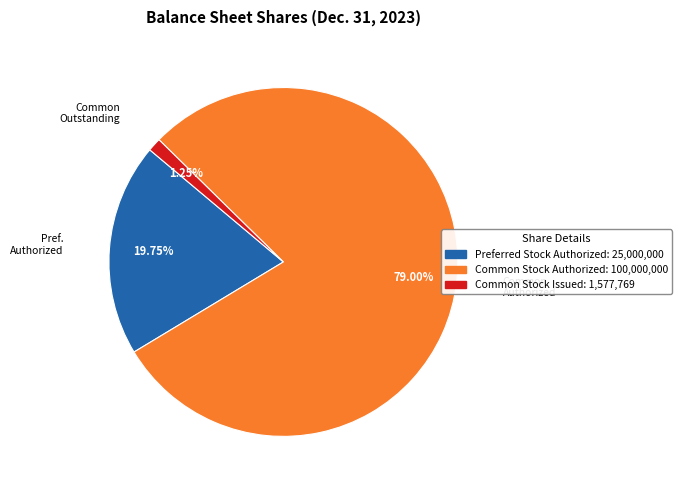

Does any single category account for the majority?

Yes